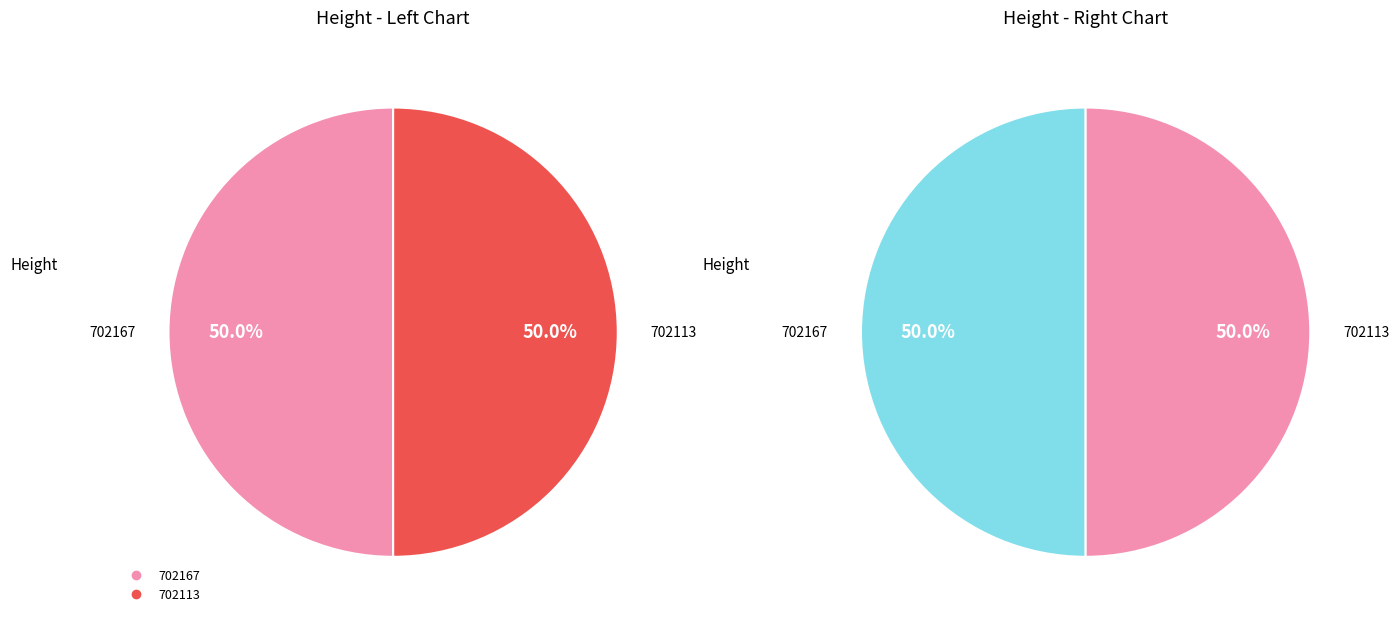

Combined, what portion of the pie is 702113 and 702167?

100.0%